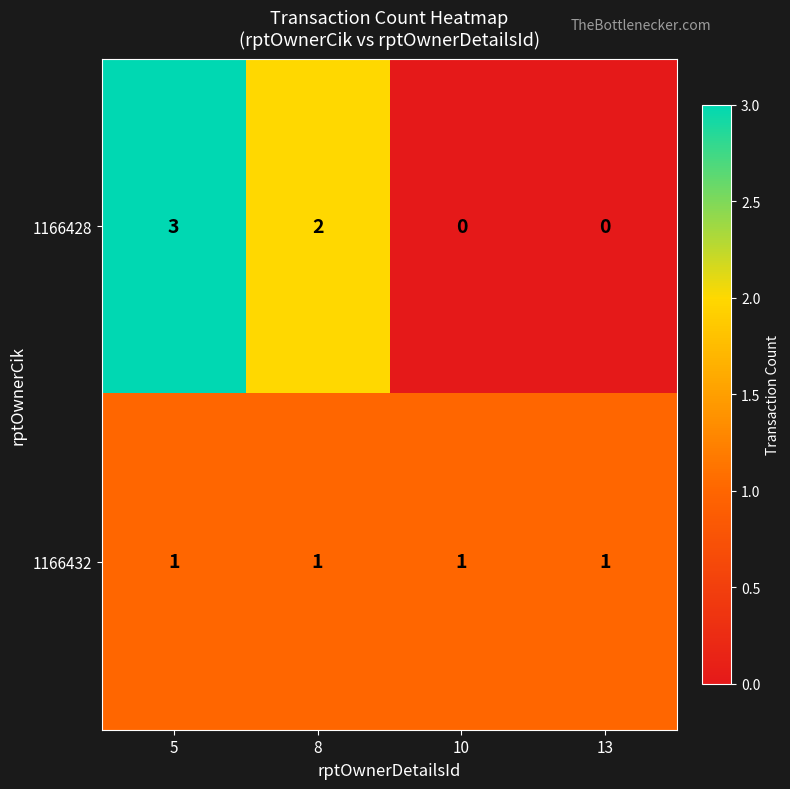

At 5, list the series in order from largest to smallest.

1166428, 1166432